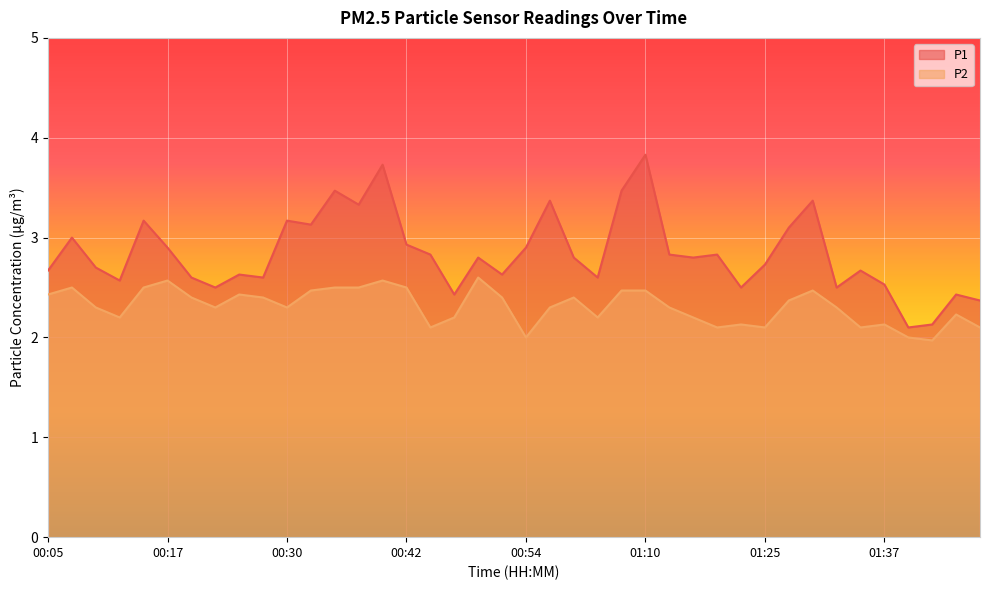

Is it true that P1 equals 1.9 at 01:10?

False